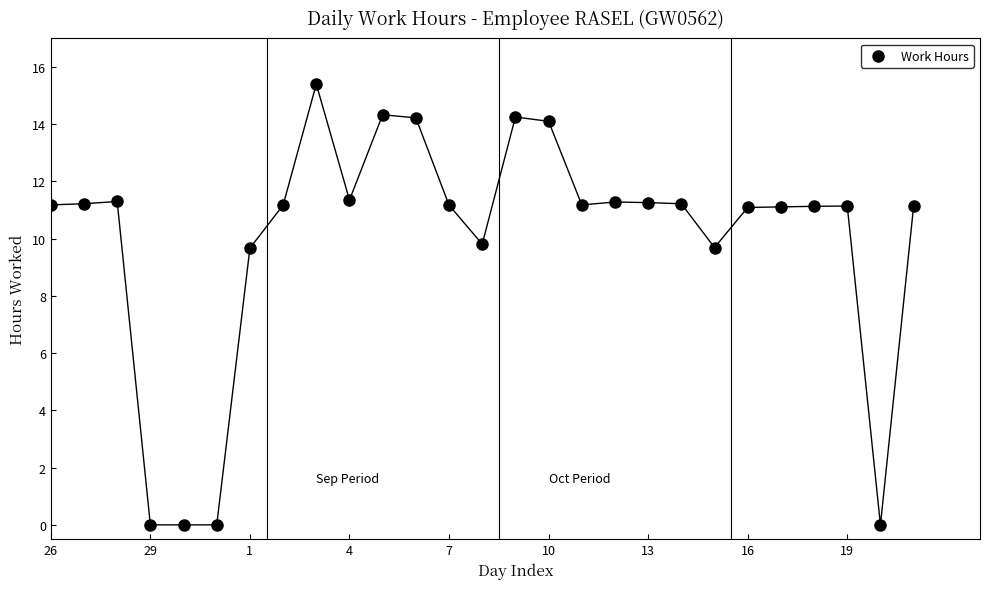

What is the range of Y values (max minus min)?

15.4